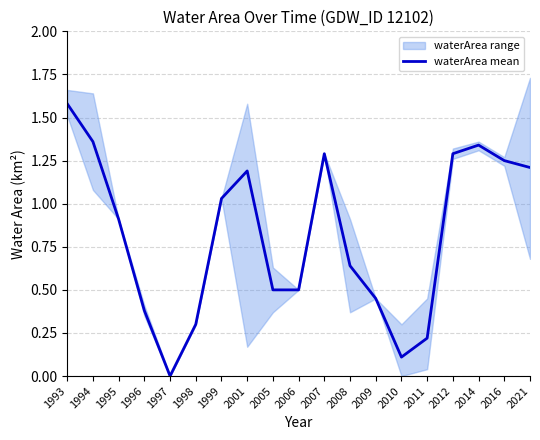

List the labels in order of value, smallest first.

1997, 2010, 2011, 1998, 1996, 2009, 2005, 2006, 2008, 1995, 1999, 2001, 2021, 2016, 2007, 2012, 2014, 1994, 1993